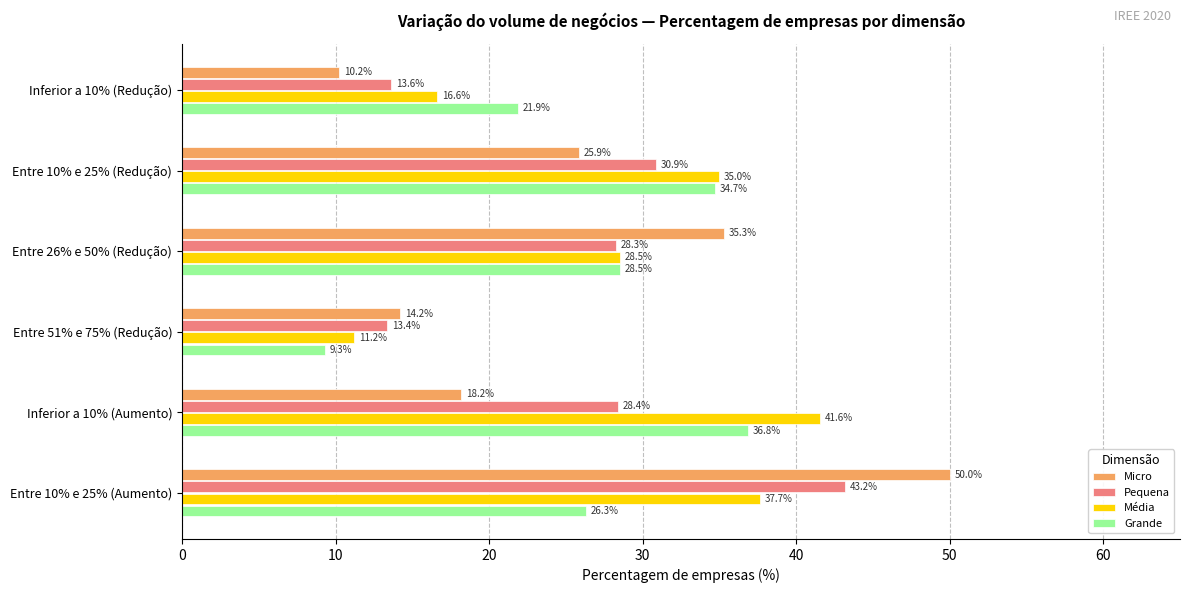

Where is Média nearest to the value 26?

Entre 26% e 50% (Redução)